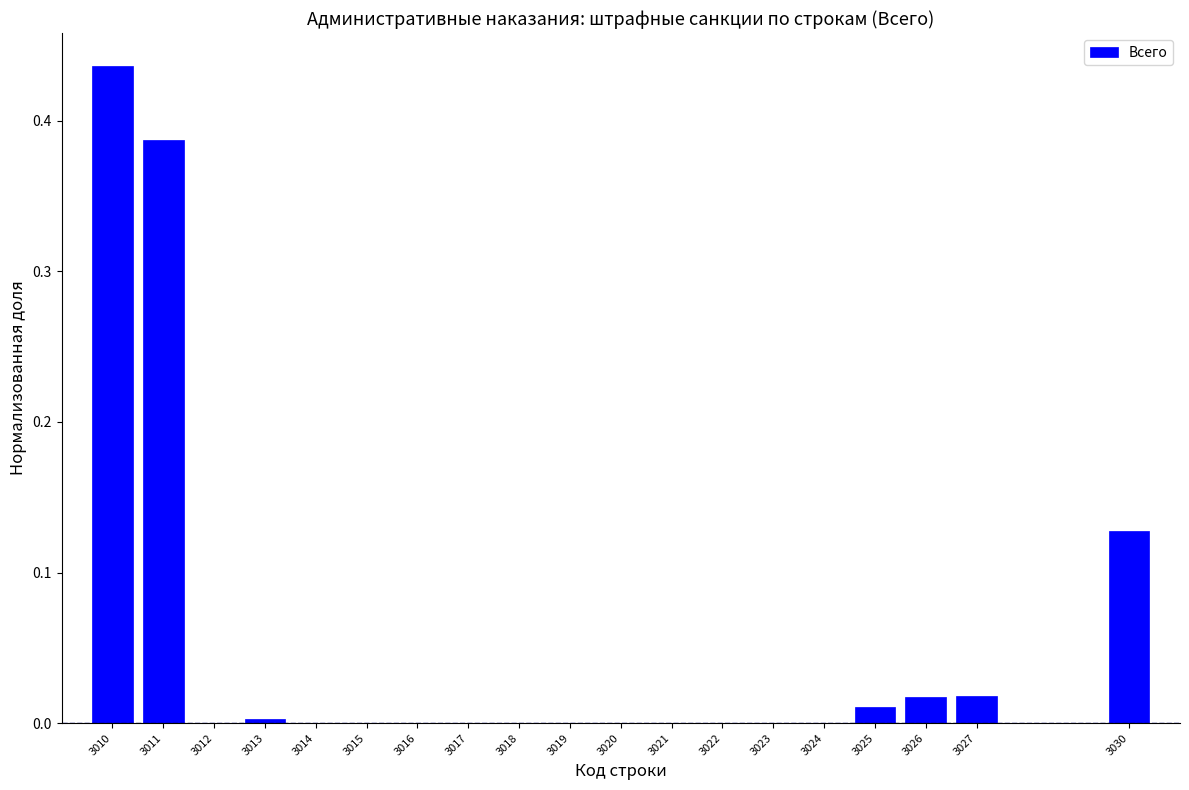

At which category does the chart reach its peak across all series?

3010